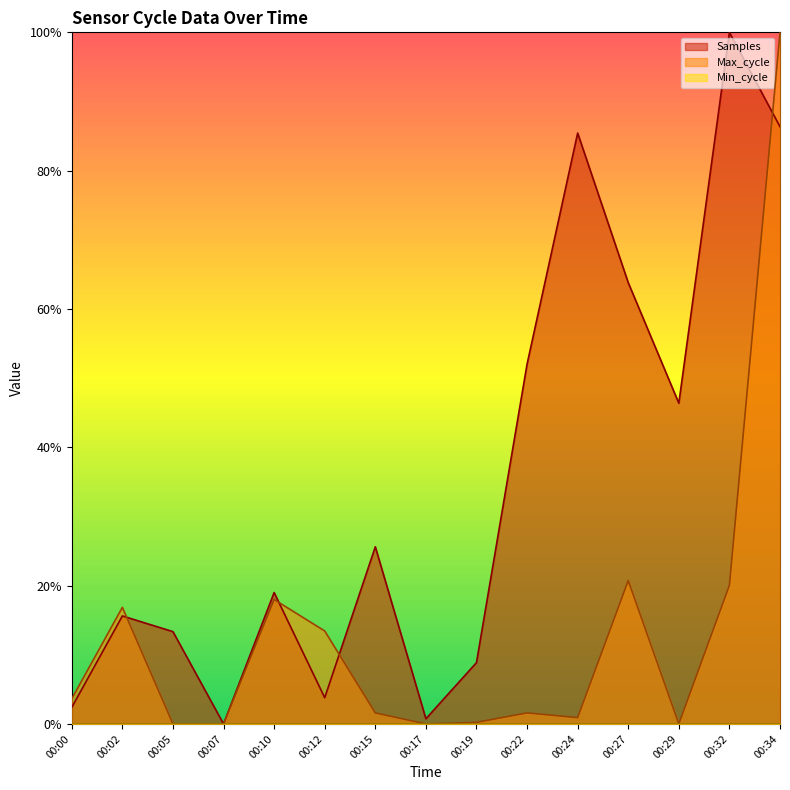

True or false: Max_cycle has more than 2 interior local peaks.

True